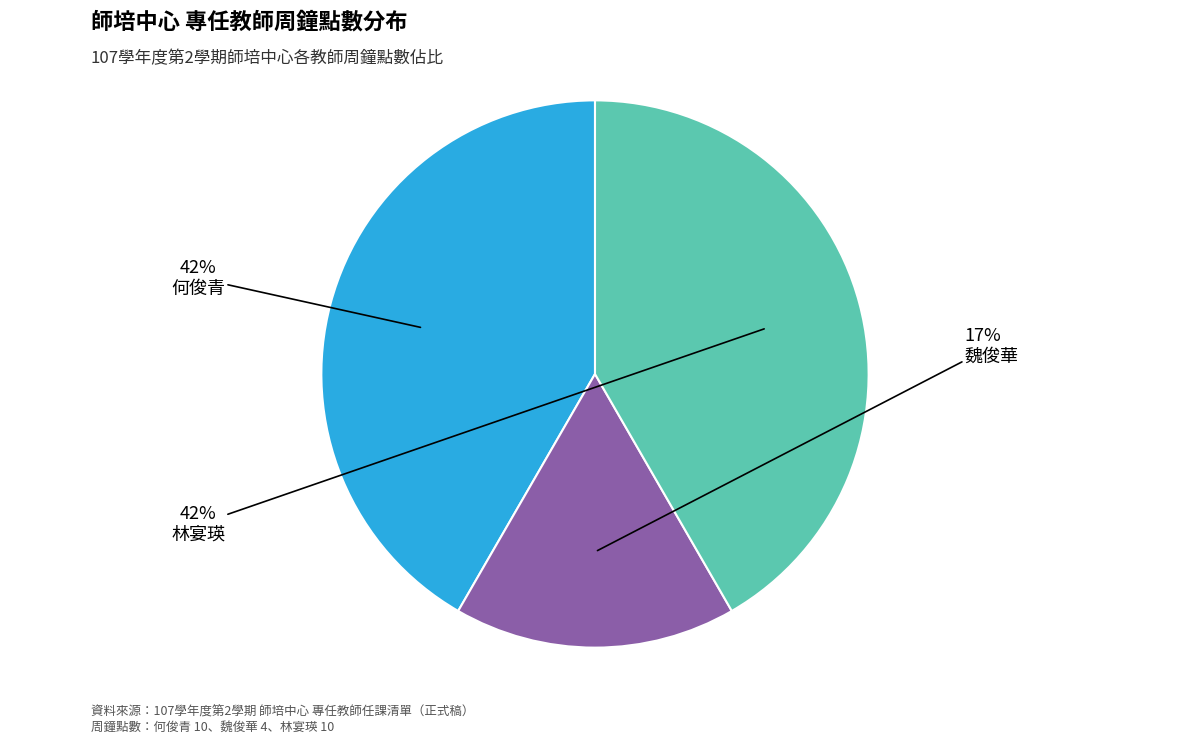

Which slice is the smallest?

魏俊華